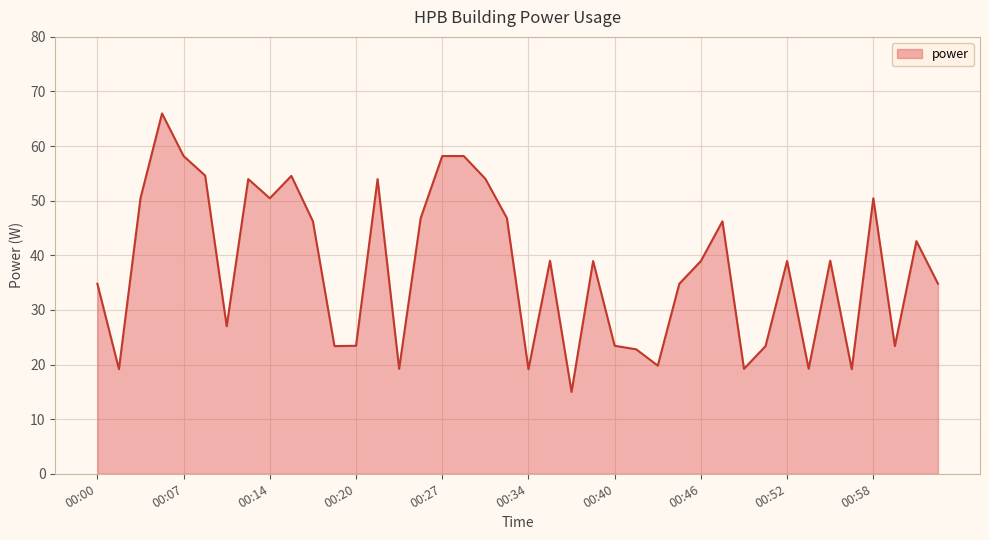

What is the difference between the maximum and minimum values?

51.0